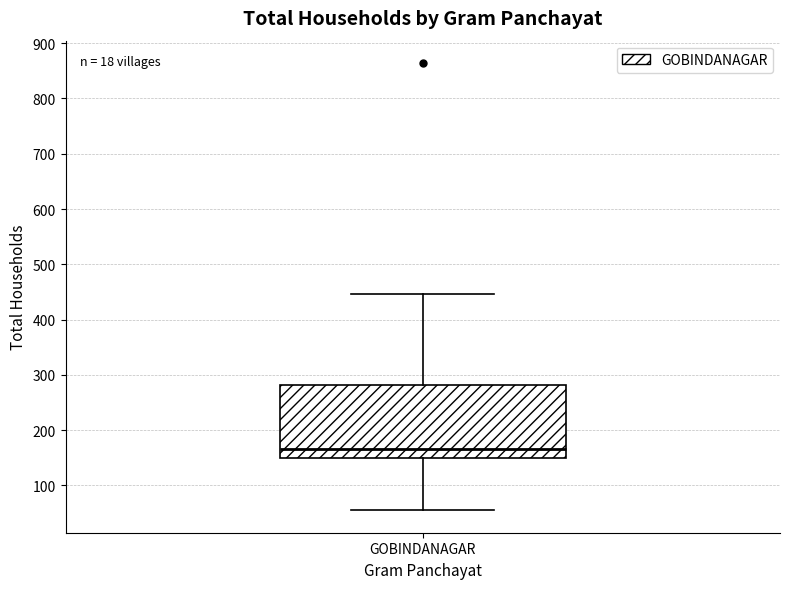

Where is the lower edge of the box for GOBINDANAGAR on the y-axis? The values are not printed on the chart, so give them approximately, as read against the axis.

150